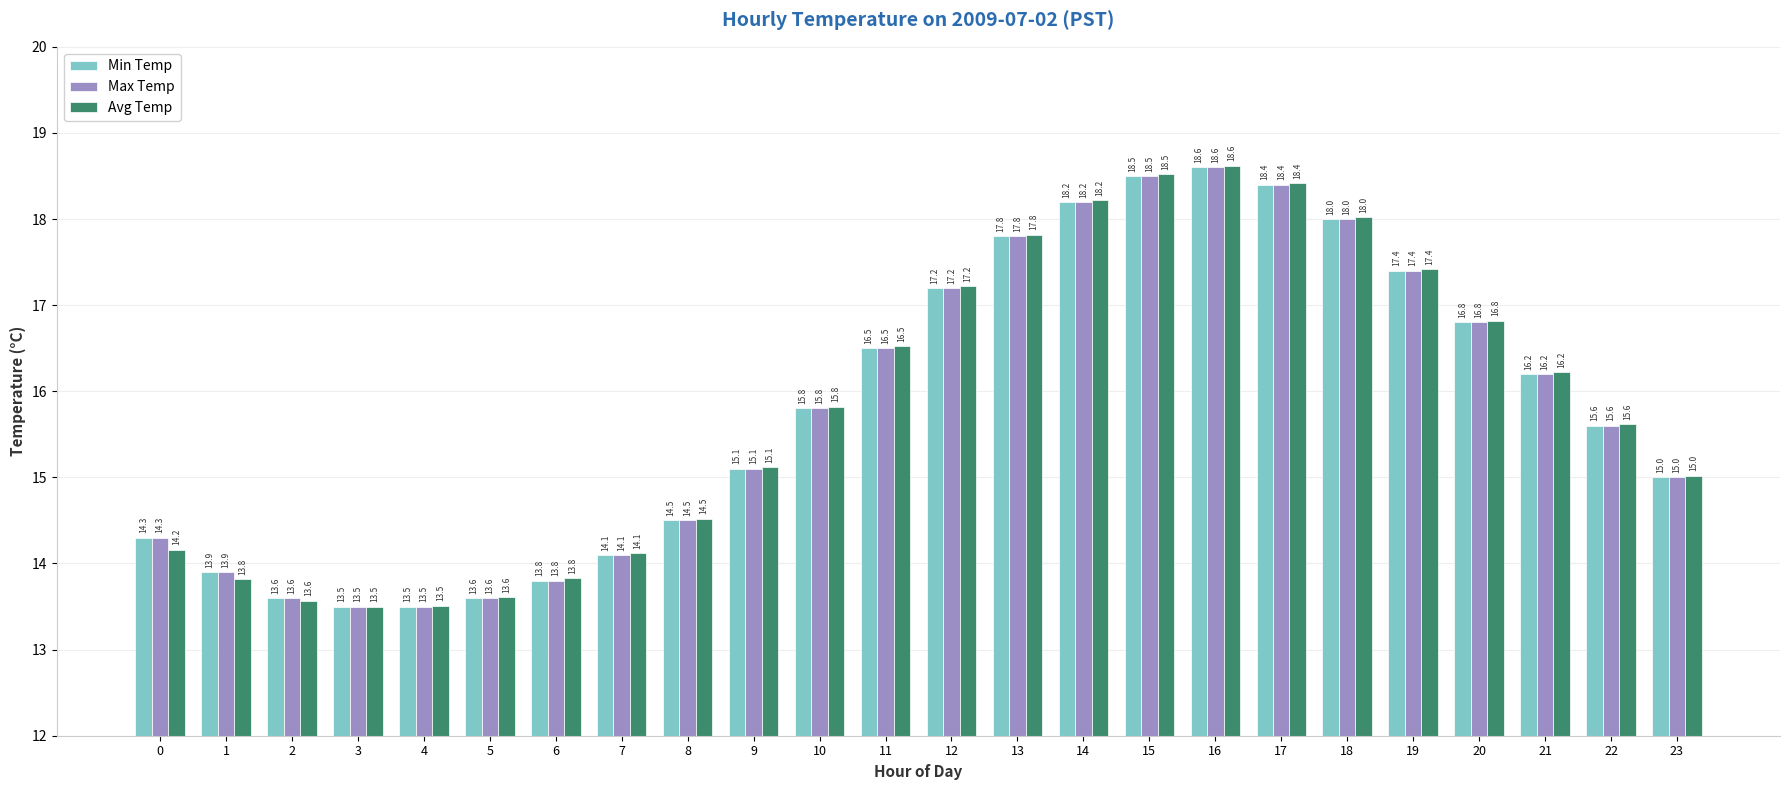

The value of Max Temp at 18 is 23.8. True or false?

False